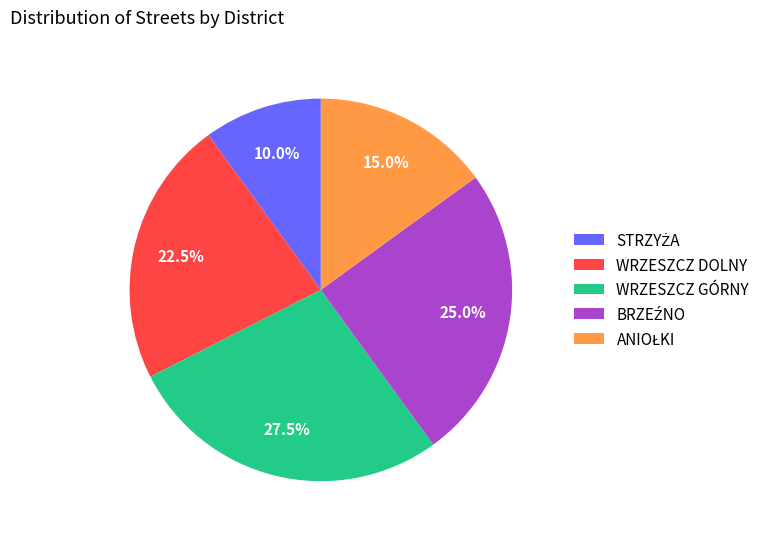

Does any single category account for the majority?

No